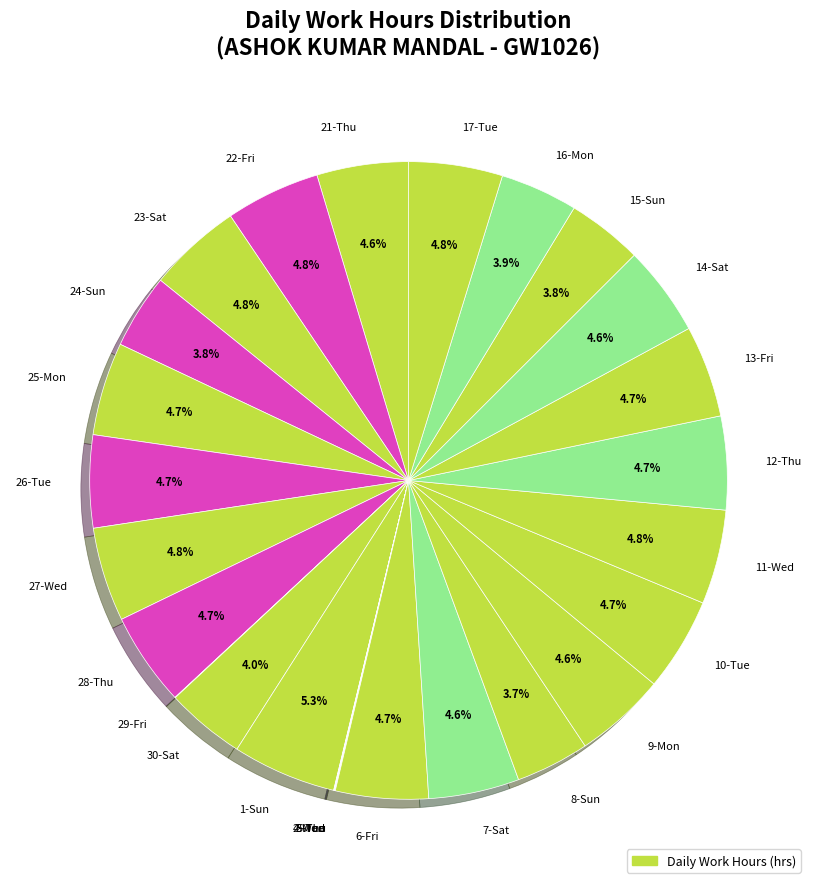

Does any single category account for the majority?

No